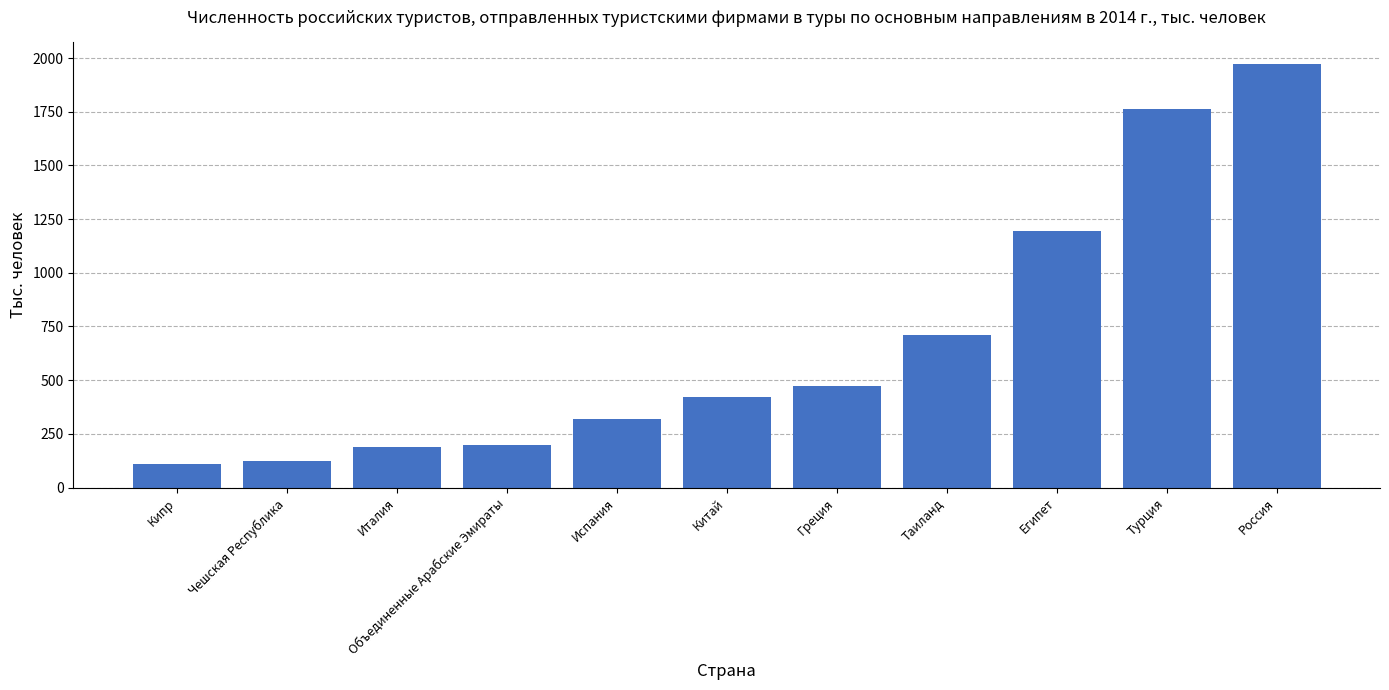

The value at Китай is 420.4. True or false?

True